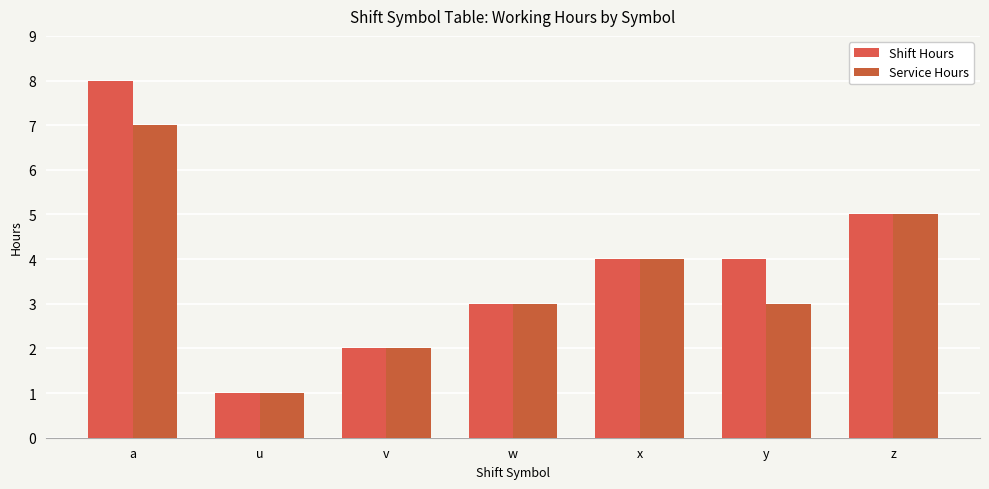

What is the approximate value of Service Hours at a?

7